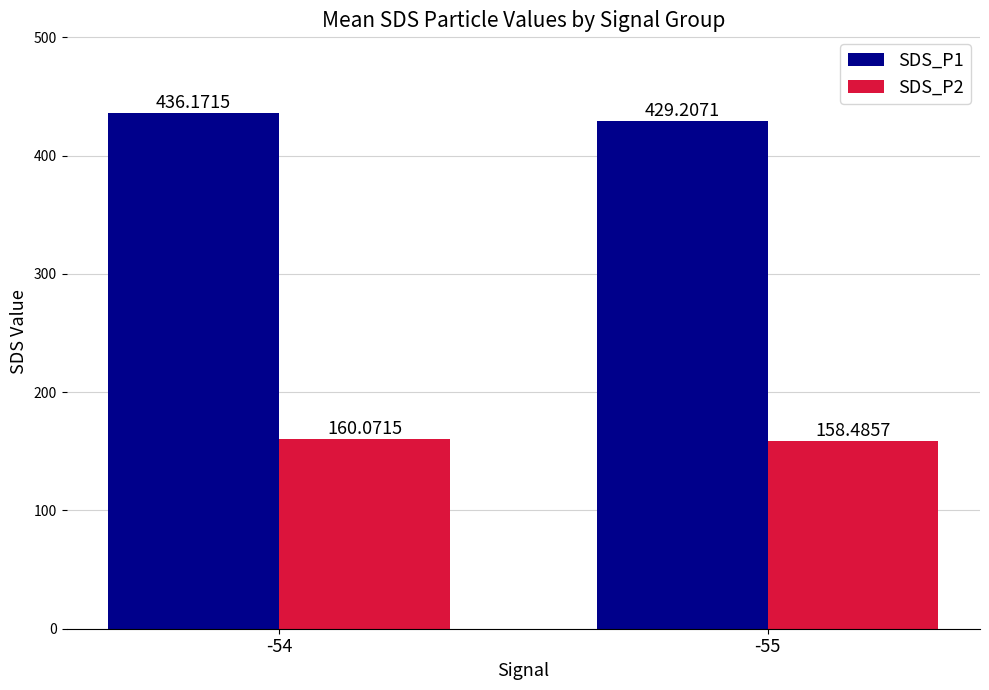

At which category does the chart reach its peak across all series?

-54